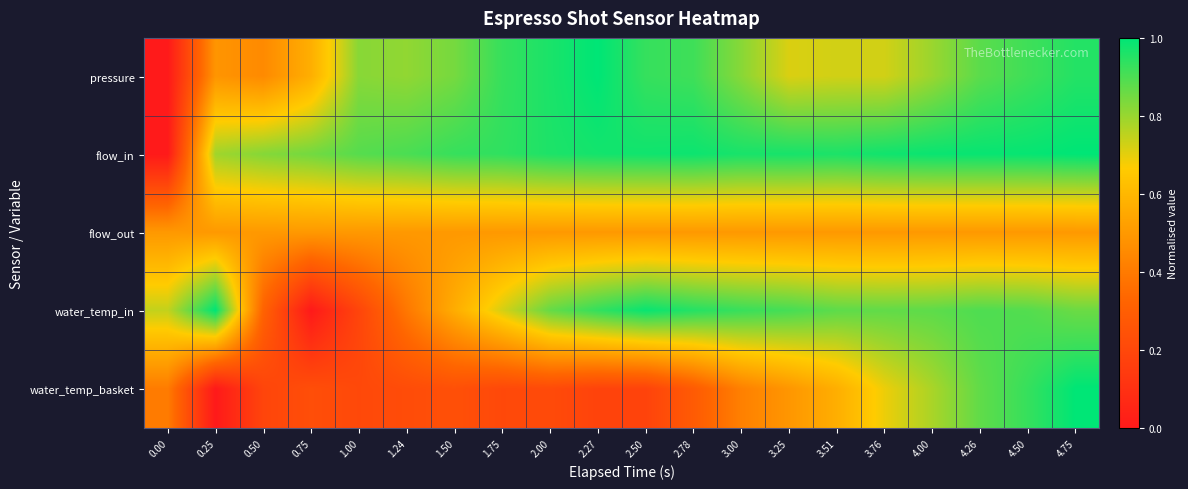

How many series are shown in this chart?

5